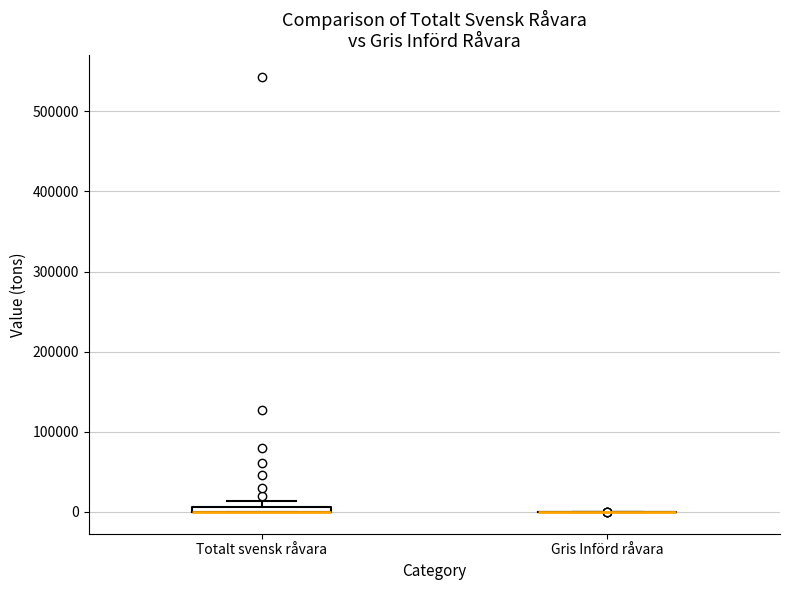

Where is the upper edge of the box for Totalt svensk råvara on the y-axis? The values are not printed on the chart, so give them approximately, as read against the axis.

10000